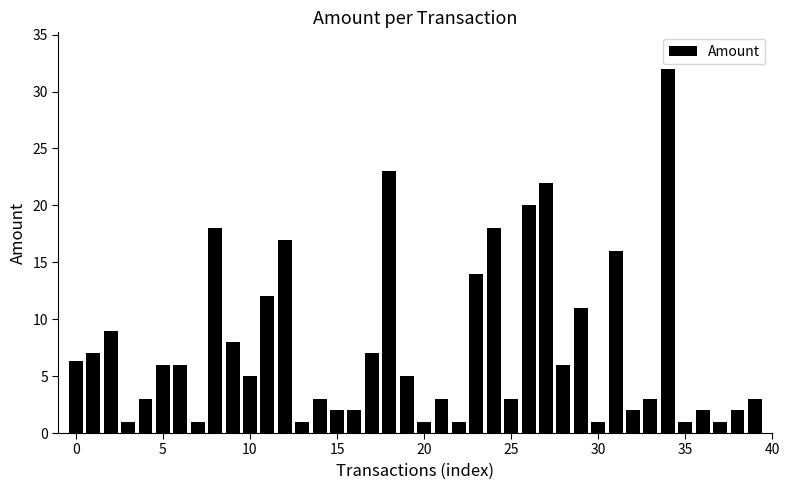

What is the minimum value shown in the chart?

1.0